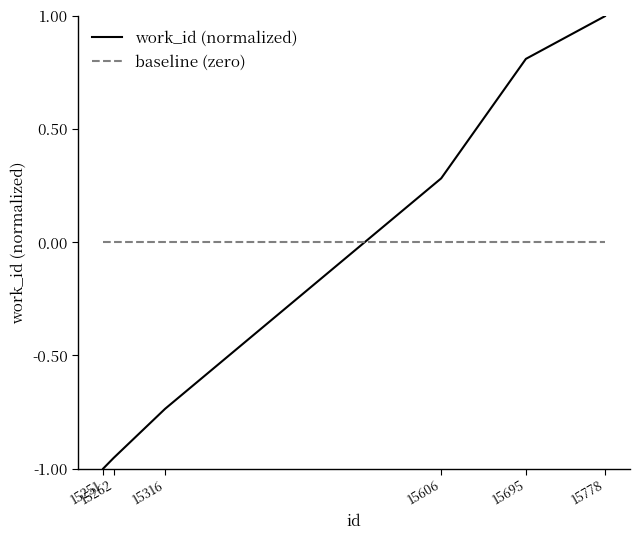

Which category has the highest value across all series?

15778